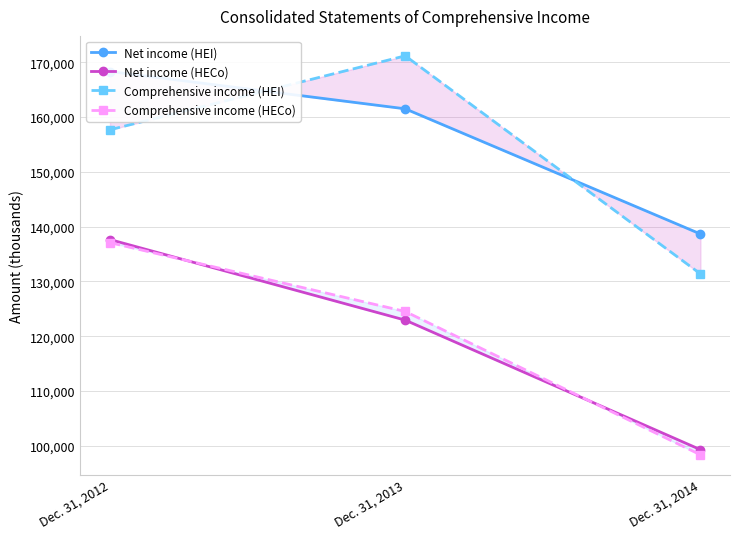

What is the value of the Net income (HEI) point at the 2nd from the left?

161516